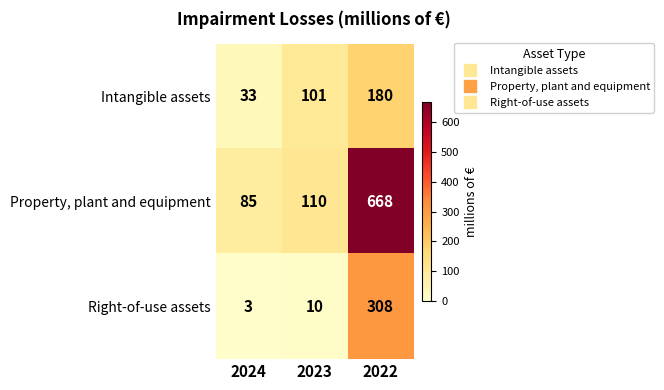

Reading right to left, extract all data points from this chart.

Intangible assets: 180	101	33
Property, plant and equipment: 668	110	85
Right-of-use assets: 308	10	3